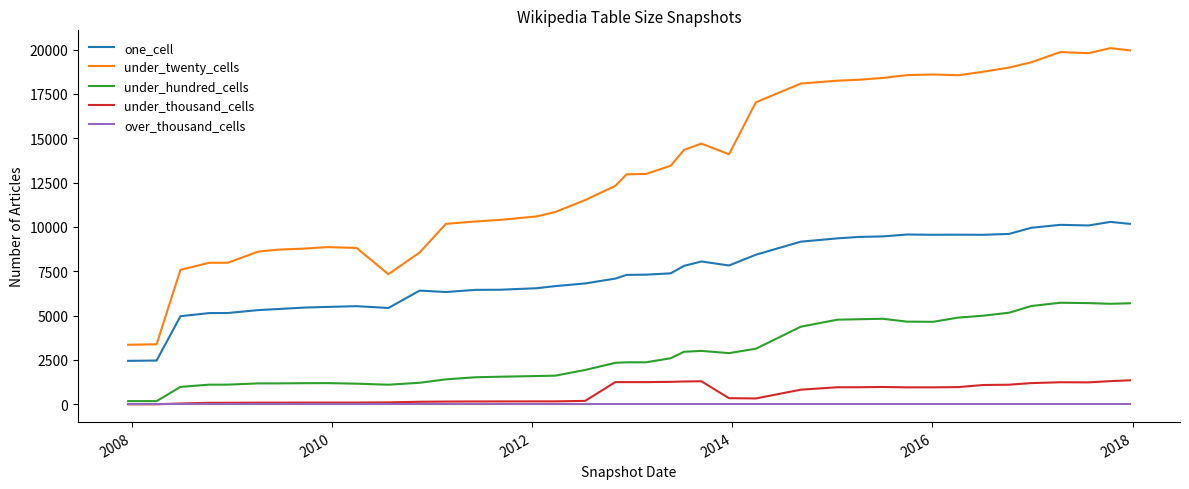

True or false: one_cell has more than 0 interior local peaks.

True